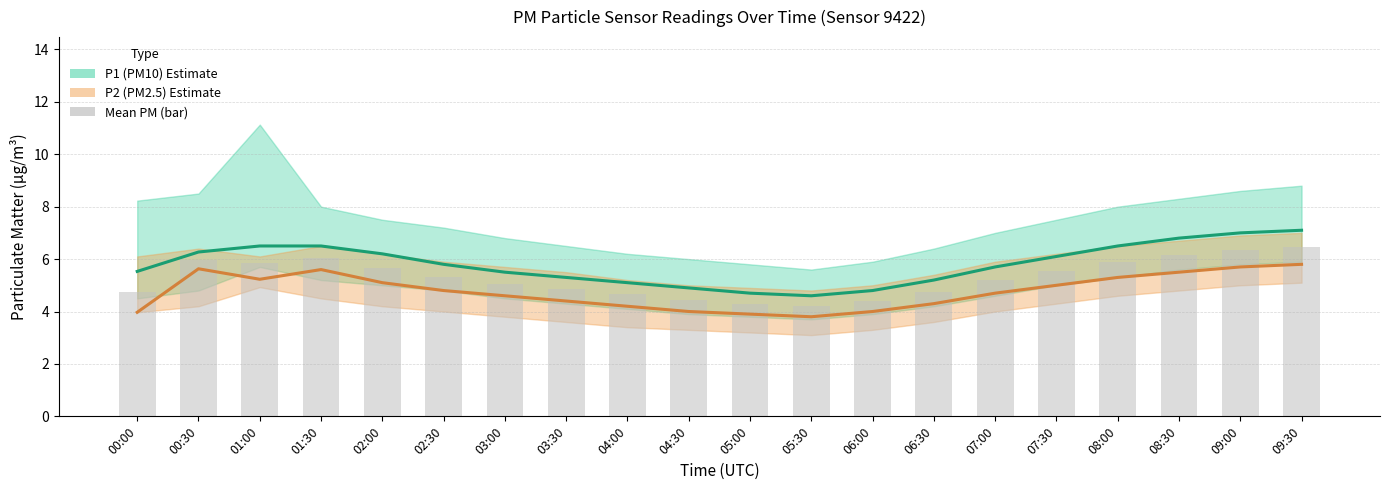

Read the P1 (PM10) value at 00:30.

6.3